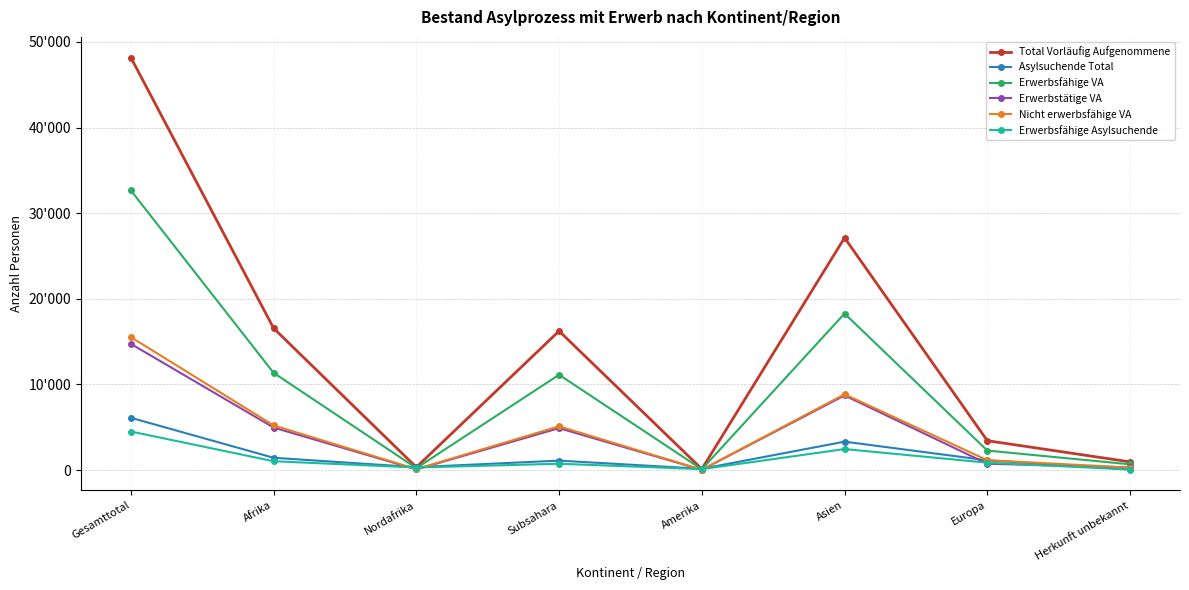

What is the sum of all Nicht erwerbsfähige VA values?

36266